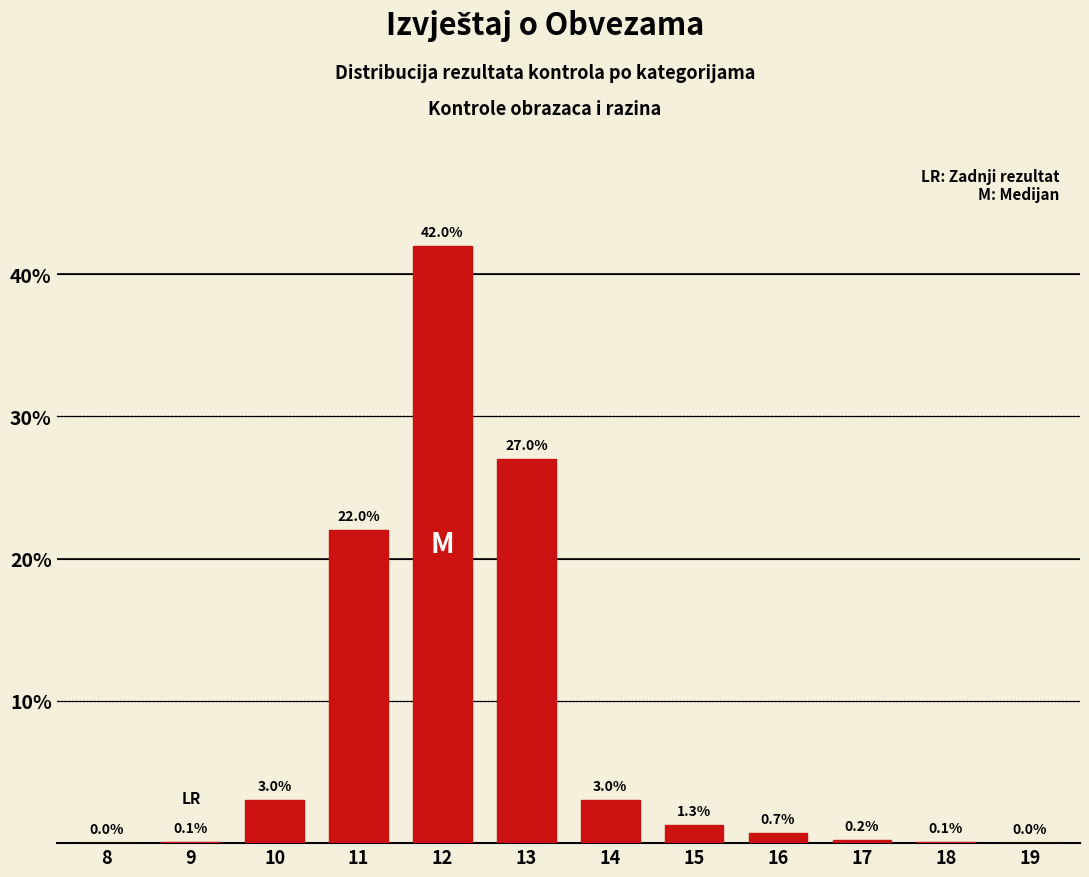

Reading left to right, list all the values displayed in this chart.

8=0.0	9=0.1	10=3.0	11=22.0	12=42.0	13=27.0	14=3.0	15=1.3	16=0.7	17=0.2	18=0.1	19=0.0